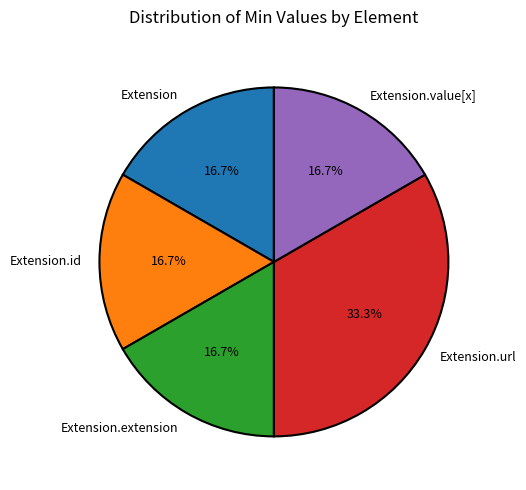

Does any single category account for the majority?

No